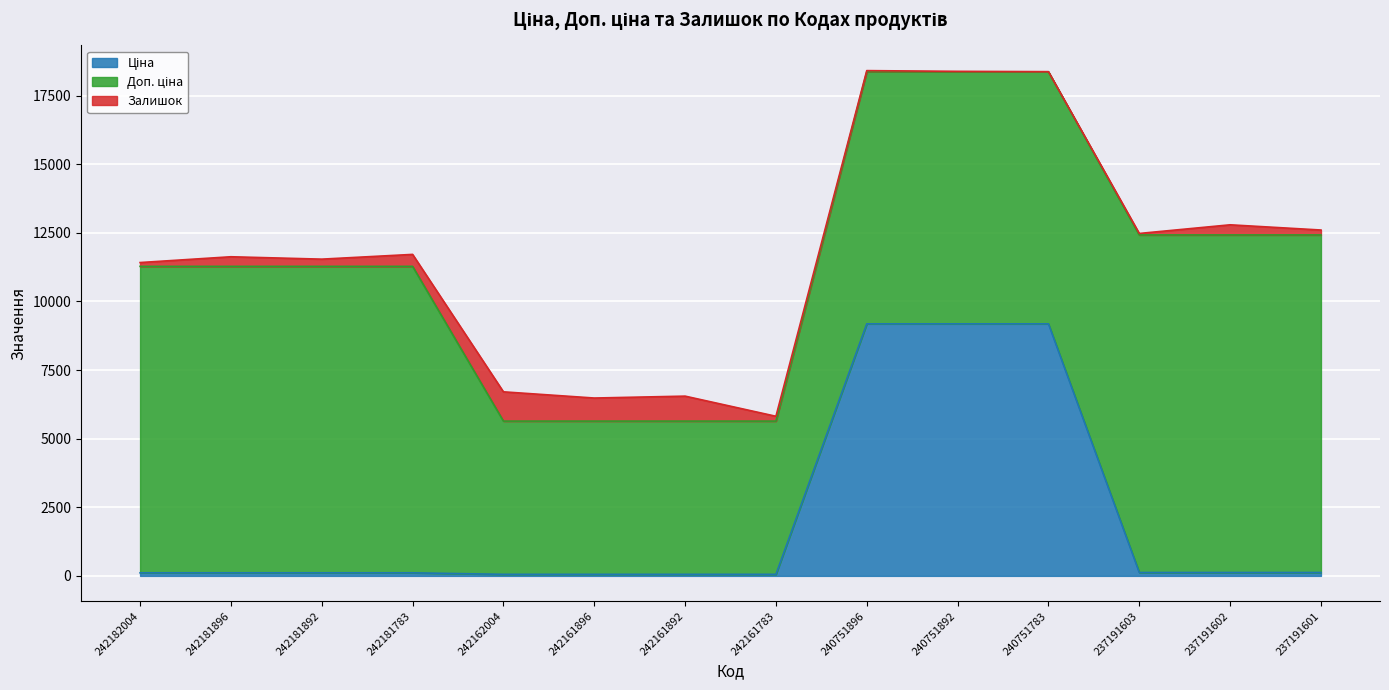

What is the highest value of the Доп. ціна series?

12302.0